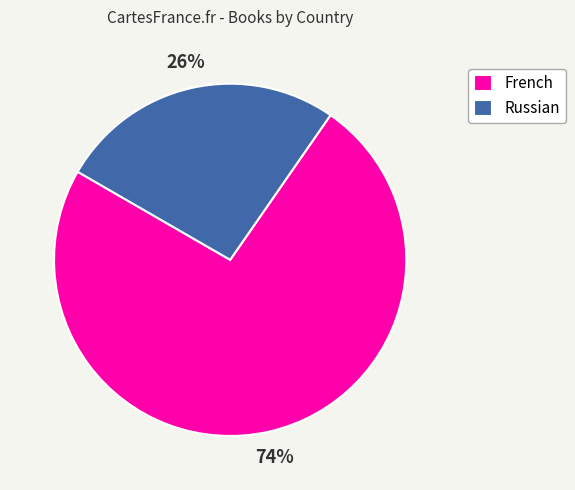

Between Russian and French, which is larger?

French